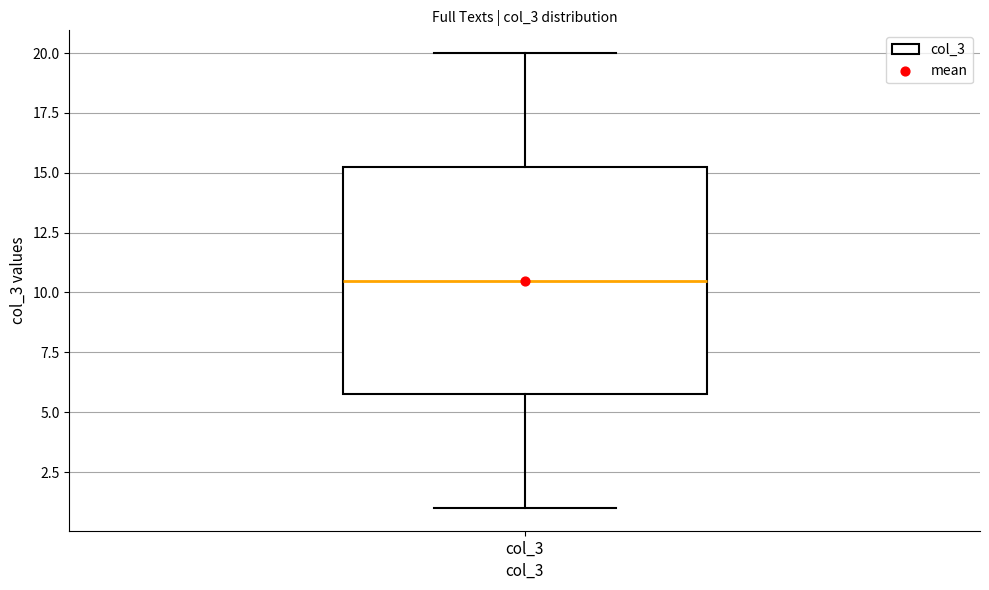

Where does the upper whisker of the box for col_3 end on the y-axis? The values are not printed on the chart, so give them approximately, as read against the axis.

20.0